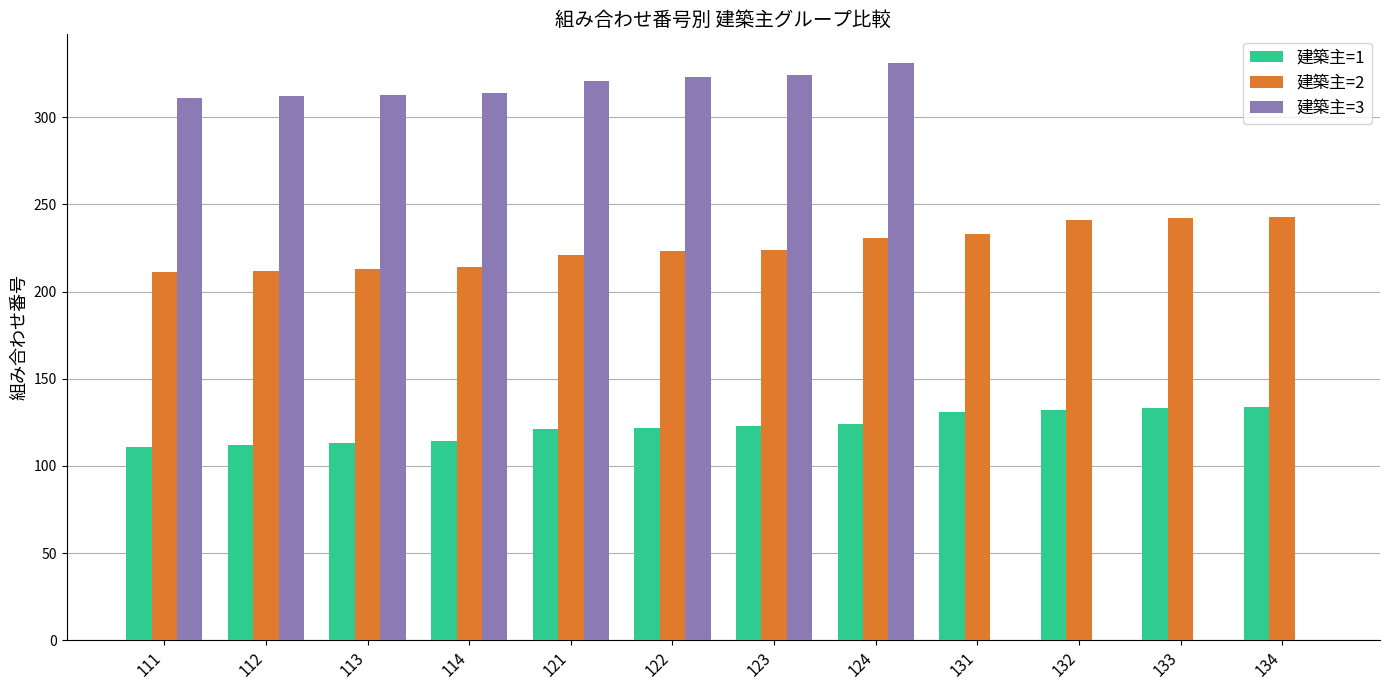

What is the sum of the 建築主=3 values at 134 and 122?

323